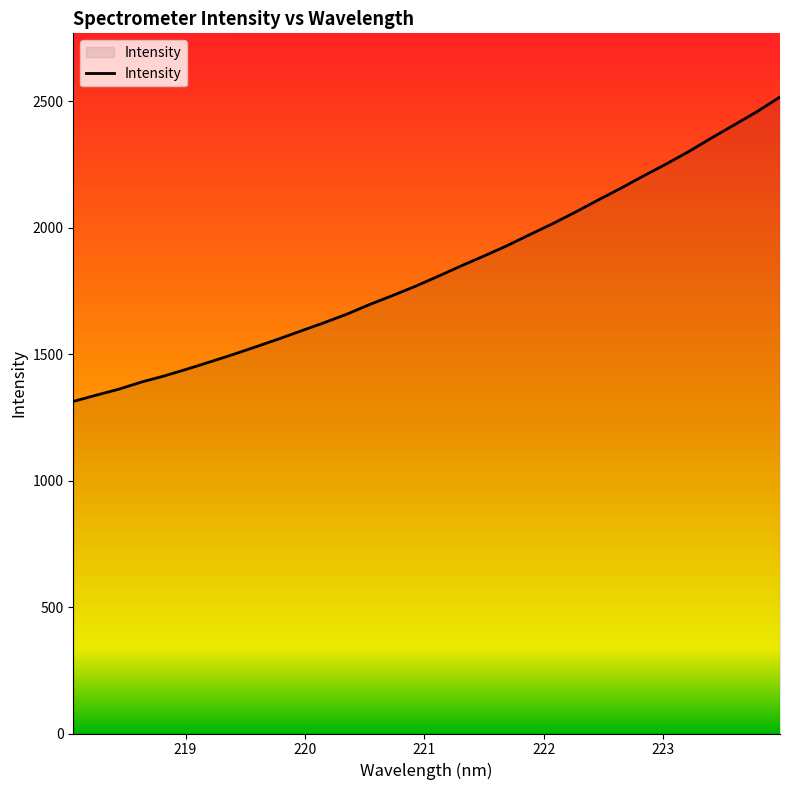

What is the minimum value shown in the chart?

1313.0